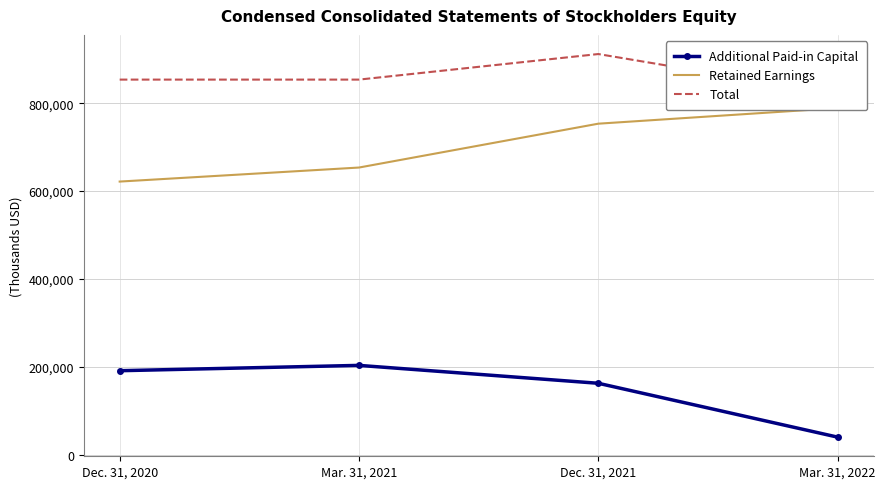

Rank the series by their average value, from highest to lowest.

Total, Retained Earnings, Additional Paid-in Capital